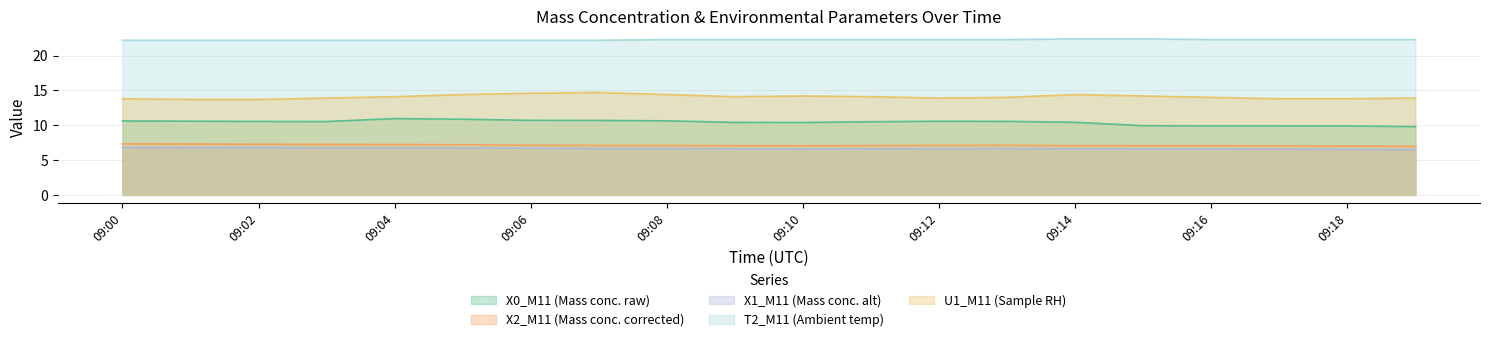

What is the difference between the X0_M11 (Mass conc. raw) values at 09:10 and 09:18?

0.5